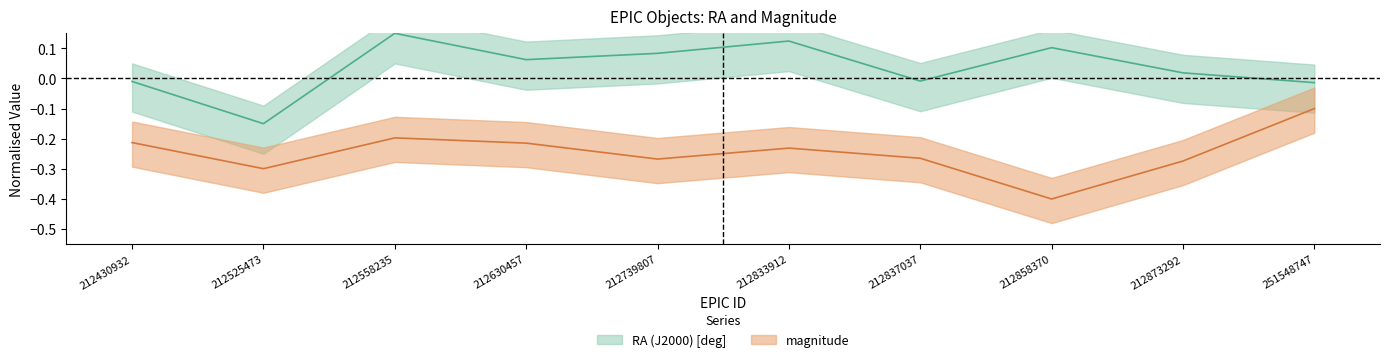

Reading left to right, extract all data points from this chart.

RA (J2000) [deg]: 212430932=-0.0	212525473=-0.1	212558235=0.1	212630457=0.1	212739807=0.1	212833912=0.1	212837037=-0.0	212858370=0.1	212873292=0.0	251548747=-0.0
magnitude: 212430932=-0.2	212525473=-0.3	212558235=-0.2	212630457=-0.2	212739807=-0.3	212833912=-0.2	212837037=-0.3	212858370=-0.4	212873292=-0.3	251548747=-0.1